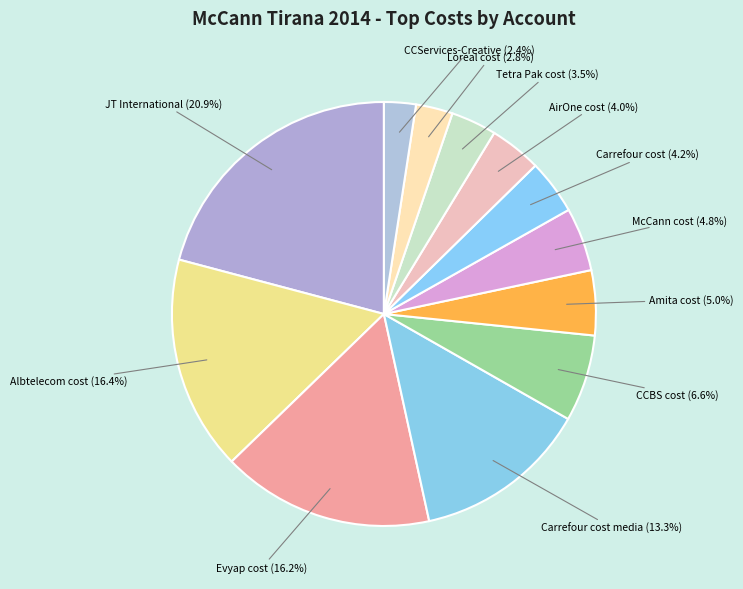

What percentage is the Loreal cost slice, to the nearest percent?

3%